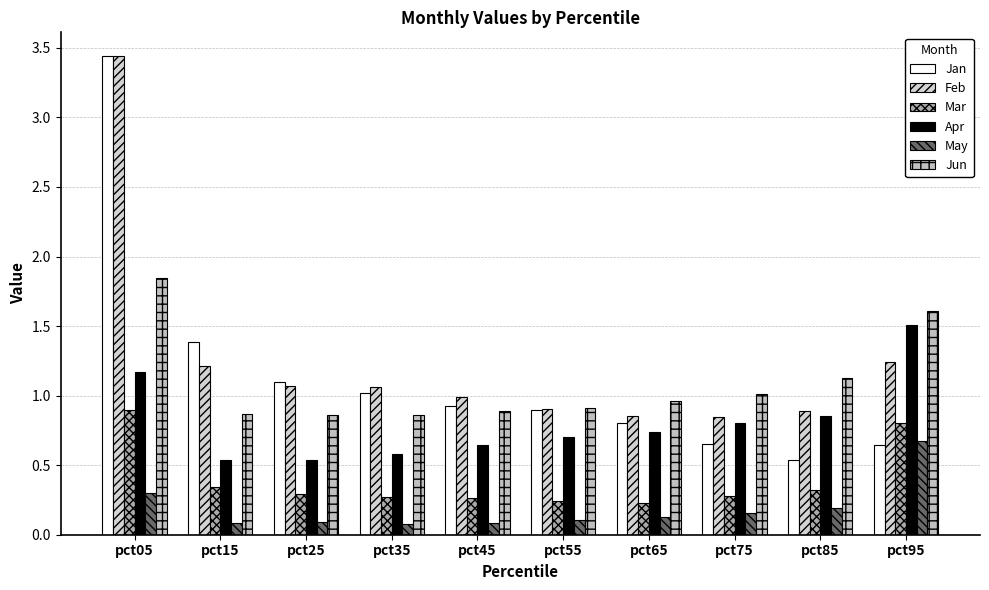

Rank the series at pct45 from highest to lowest value.

Feb, Jan, Jun, Apr, Mar, May